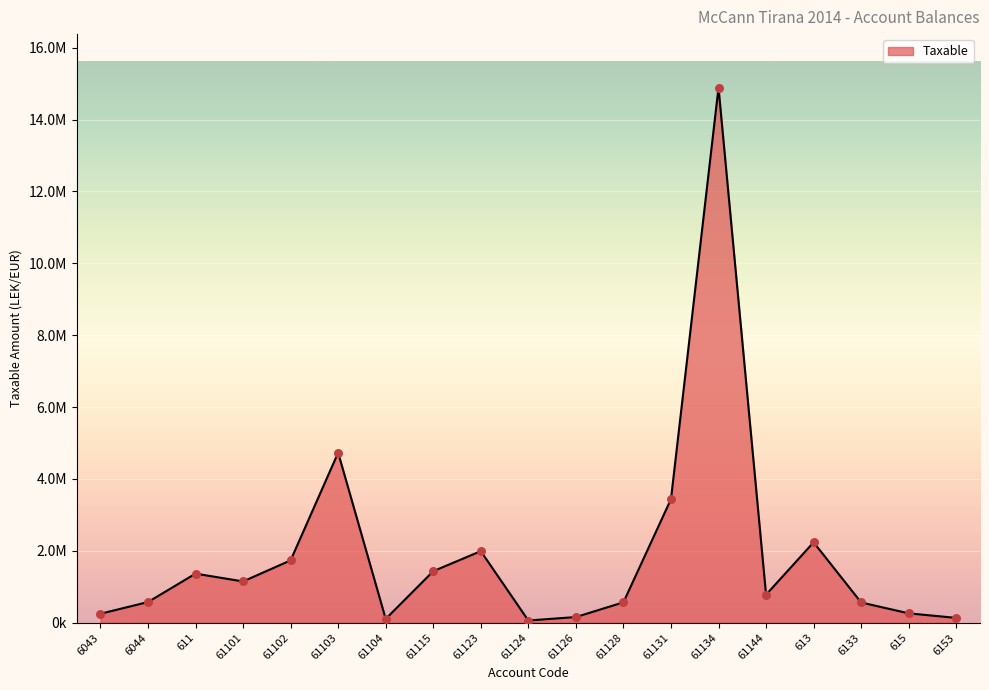

Is this an area chart (filled region under the line)?

Yes